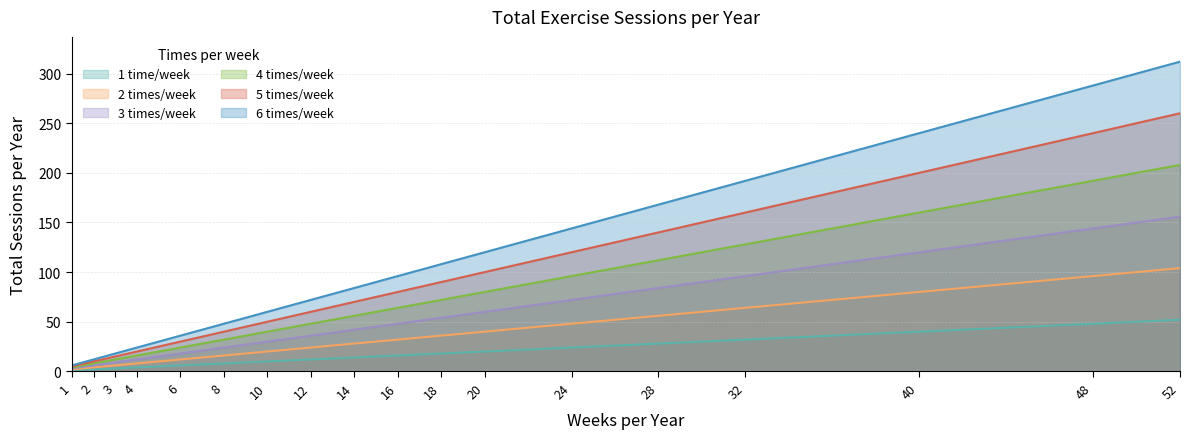

What is the difference between the highest and lowest values at 10?

50